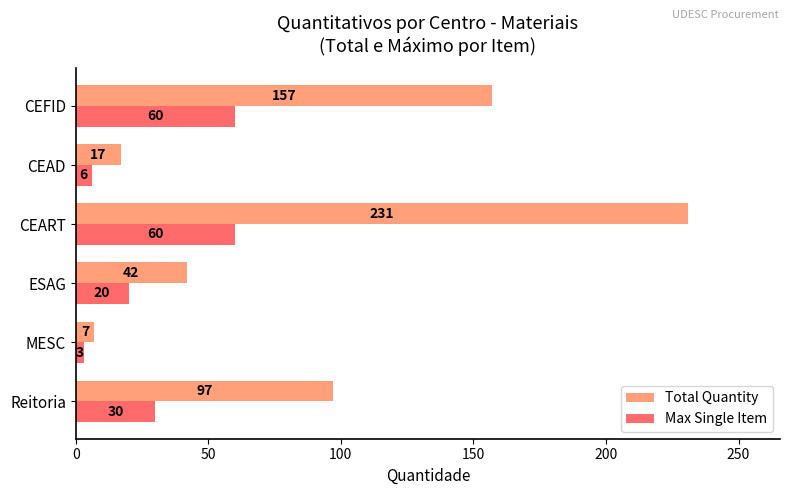

Is it true that Max Single Item equals 29 at CEART?

False